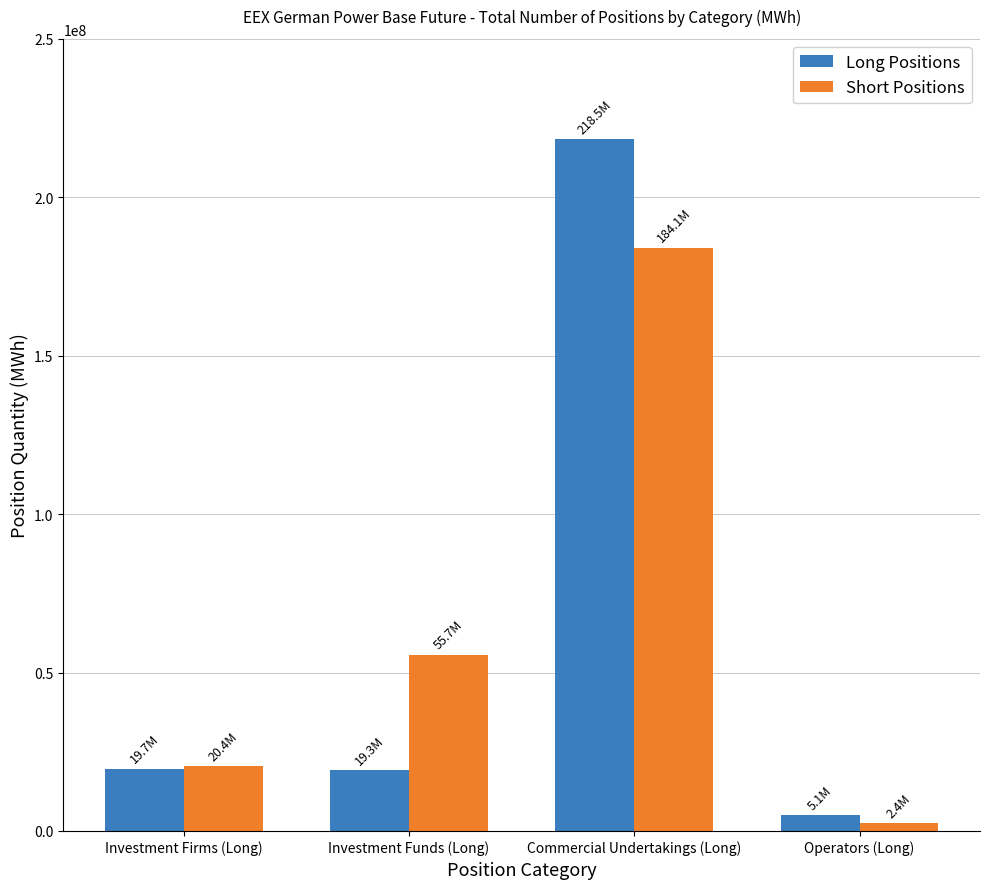

How many data points in Short Positions are less than 55681929?

2